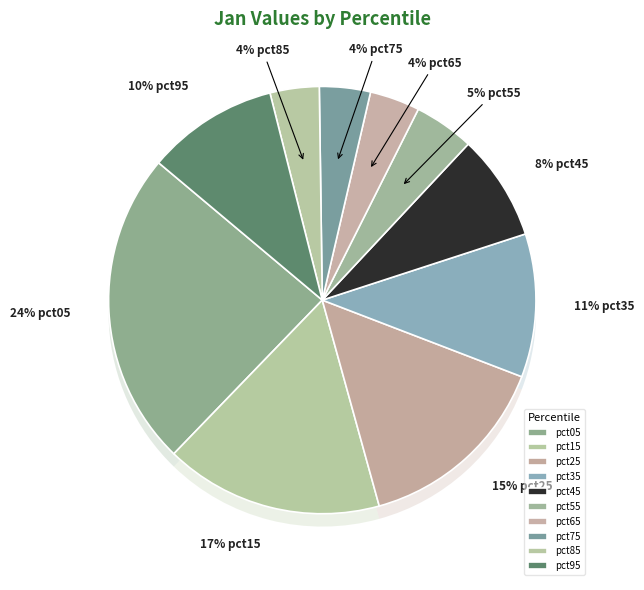

To the nearest percent, what percentage of the pie is pct85?

4%